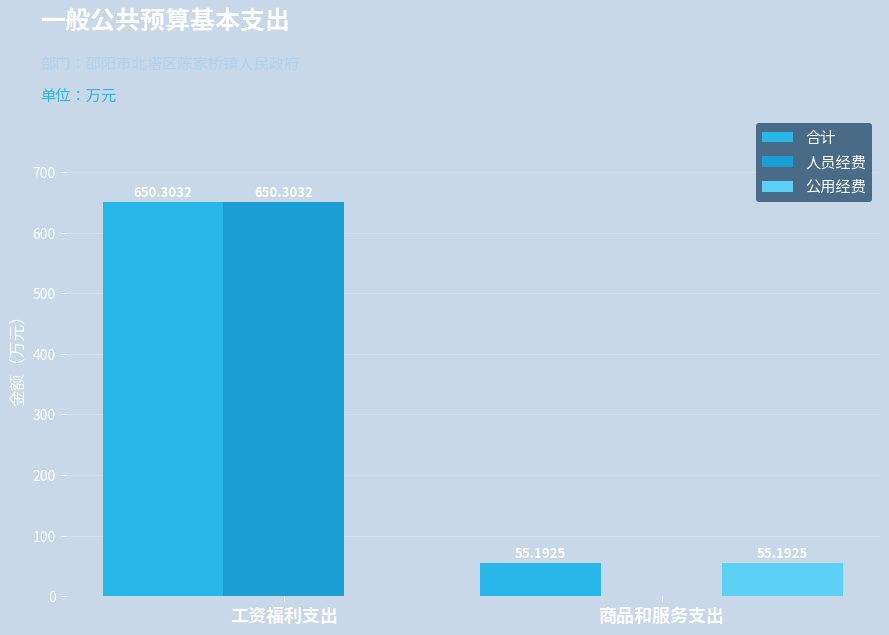

What is the label of the 2nd bar from the left?

商品和服务支出